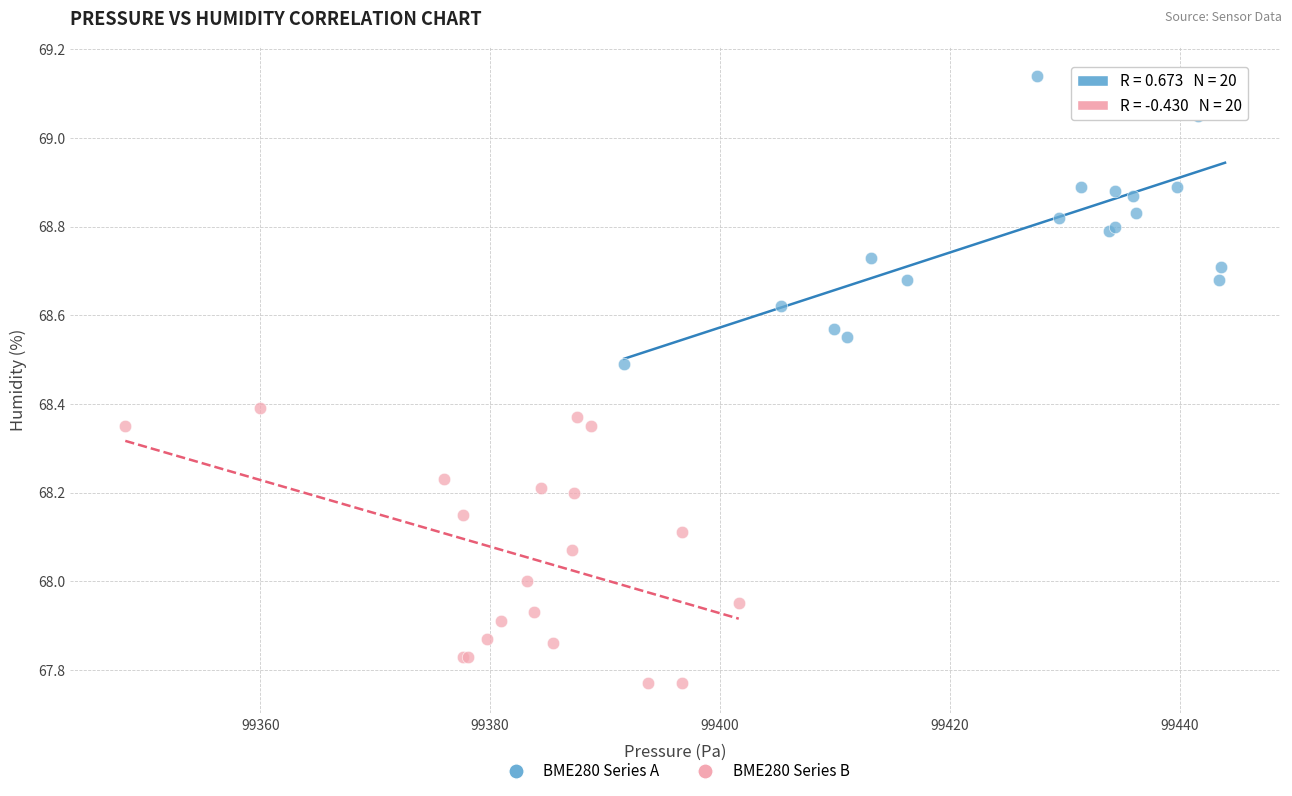

Which series contains the highest Y value?

BME280 Series A